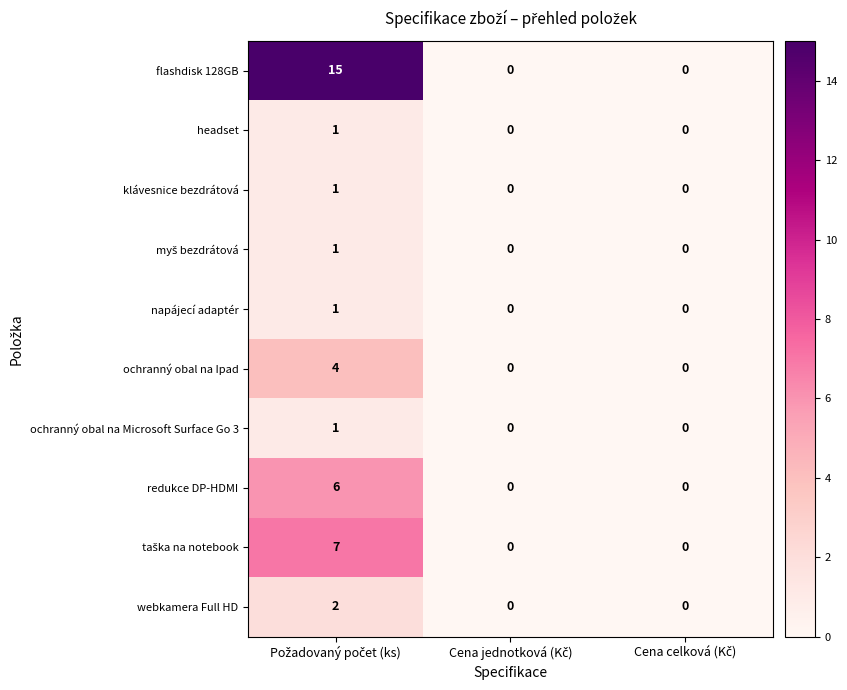

How many data points does each series have?

3